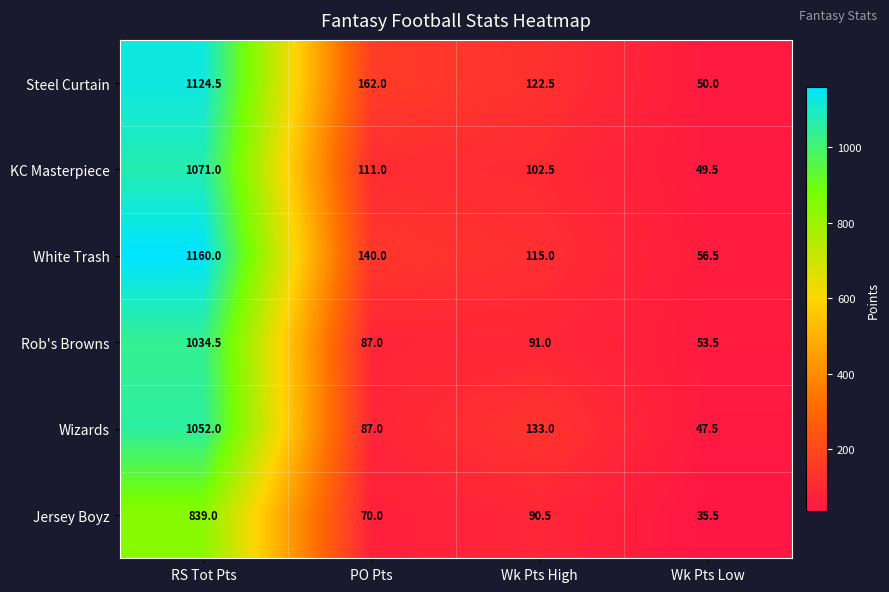

What is the sum of all KC Masterpiece values?

1334.0